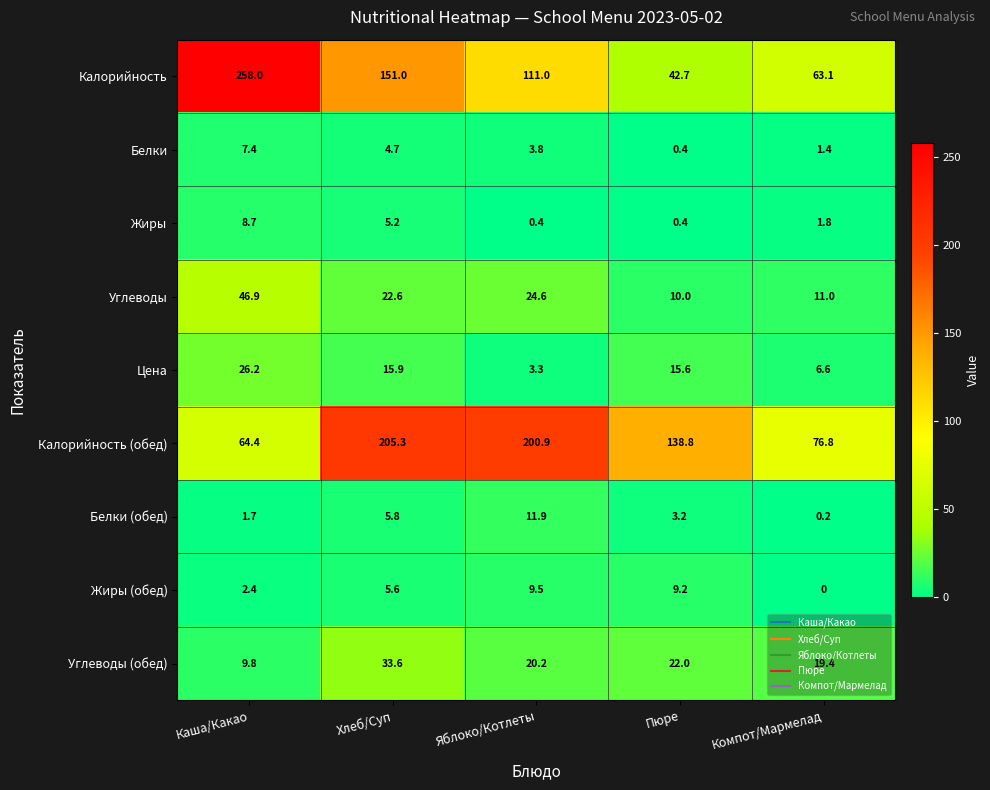

What is the average value of the Жиры series?

3.3